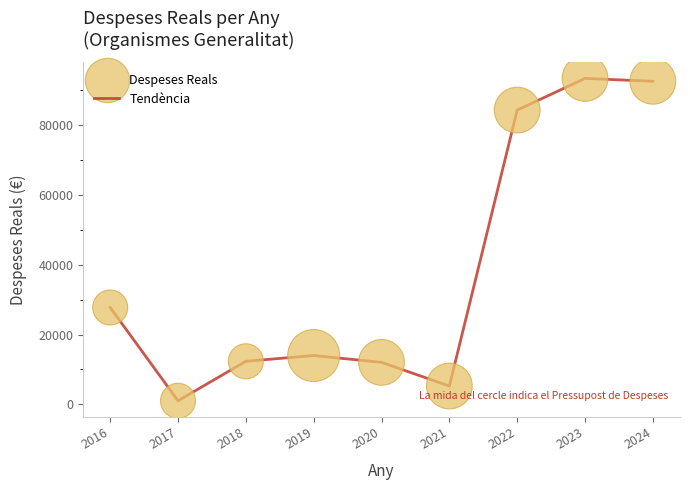

What is the difference between the maximum and minimum values?

92295.5